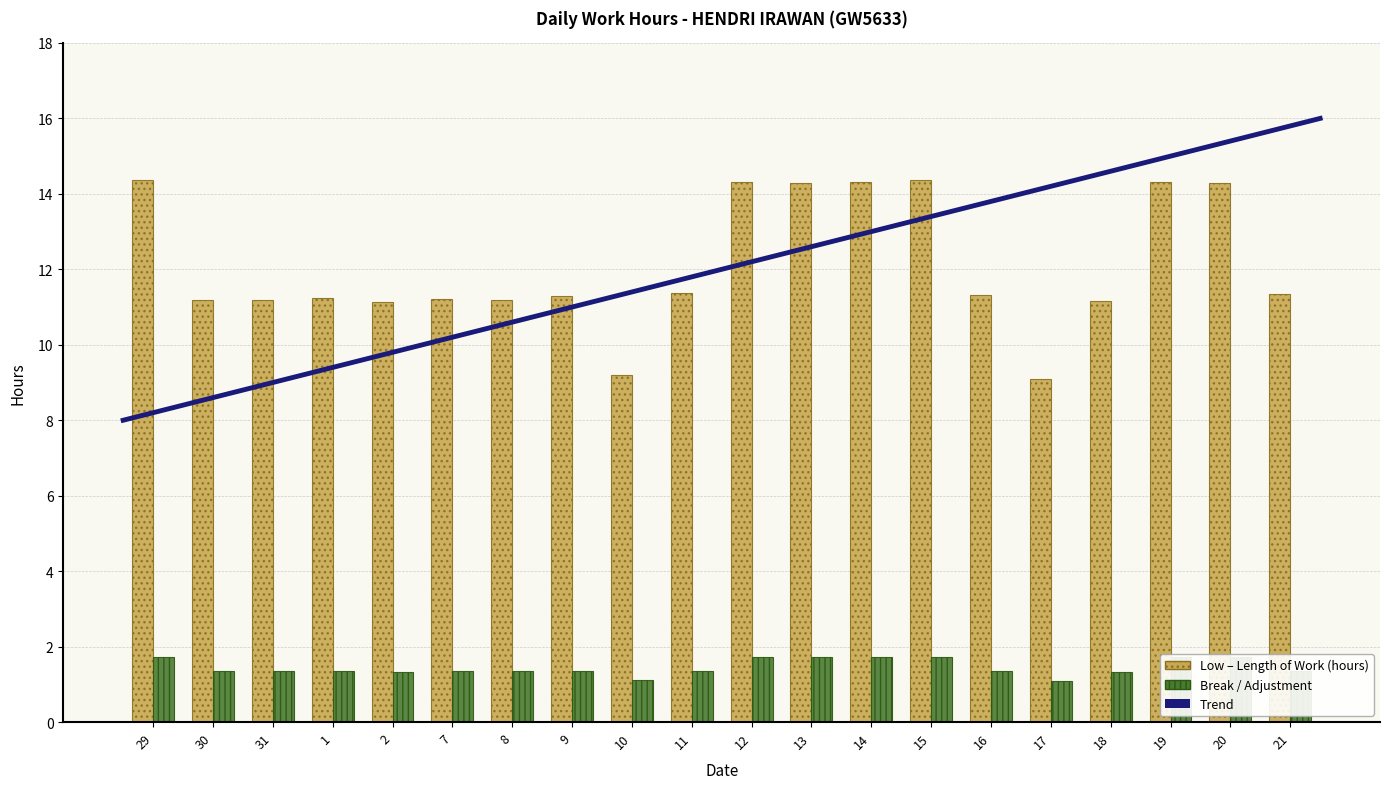

Does the chart contain any negative values?

No